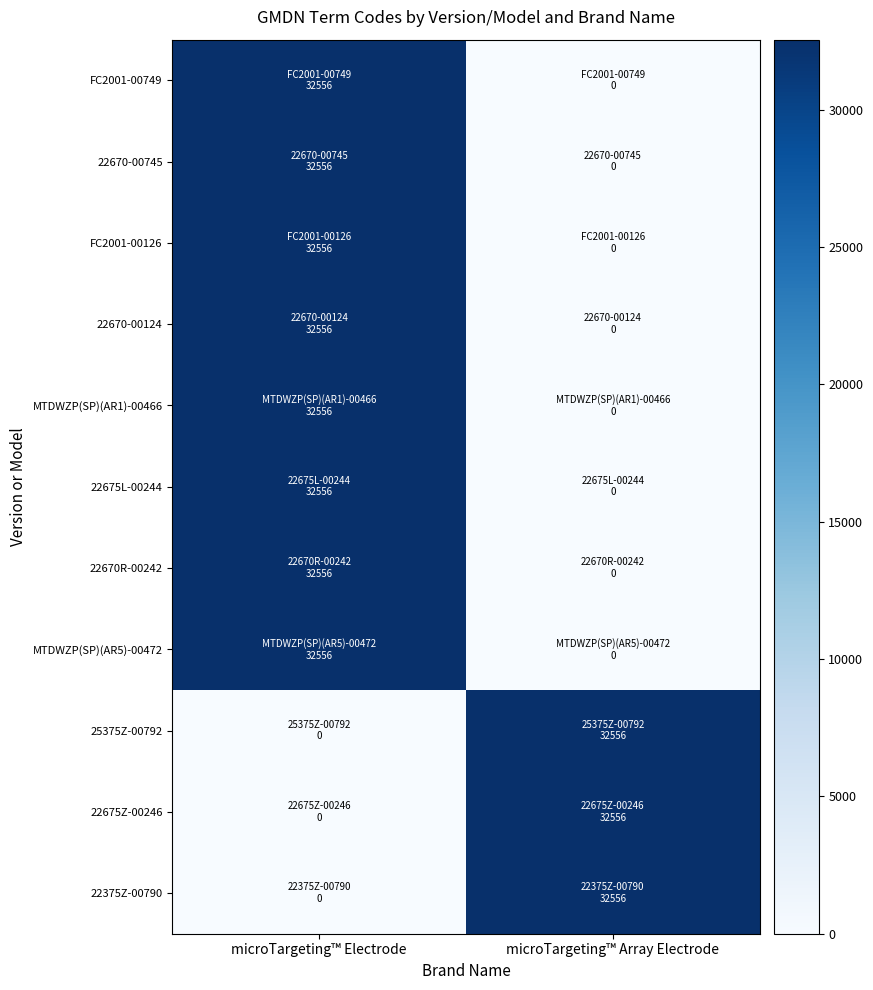

Reading left to right, transcribe all the data shown in this chart.

FC2001-00749: microTargeting™ Electrode=32556	microTargeting™ Array Electrode=0
22670-00745: microTargeting™ Electrode=32556	microTargeting™ Array Electrode=0
FC2001-00126: microTargeting™ Electrode=32556	microTargeting™ Array Electrode=0
22670-00124: microTargeting™ Electrode=32556	microTargeting™ Array Electrode=0
MTDWZP(SP)(AR1)-00466: microTargeting™ Electrode=32556	microTargeting™ Array Electrode=0
22675L-00244: microTargeting™ Electrode=32556	microTargeting™ Array Electrode=0
22670R-00242: microTargeting™ Electrode=32556	microTargeting™ Array Electrode=0
MTDWZP(SP)(AR5)-00472: microTargeting™ Electrode=32556	microTargeting™ Array Electrode=0
25375Z-00792: microTargeting™ Electrode=0	microTargeting™ Array Electrode=32556
22675Z-00246: microTargeting™ Electrode=0	microTargeting™ Array Electrode=32556
22375Z-00790: microTargeting™ Electrode=0	microTargeting™ Array Electrode=32556